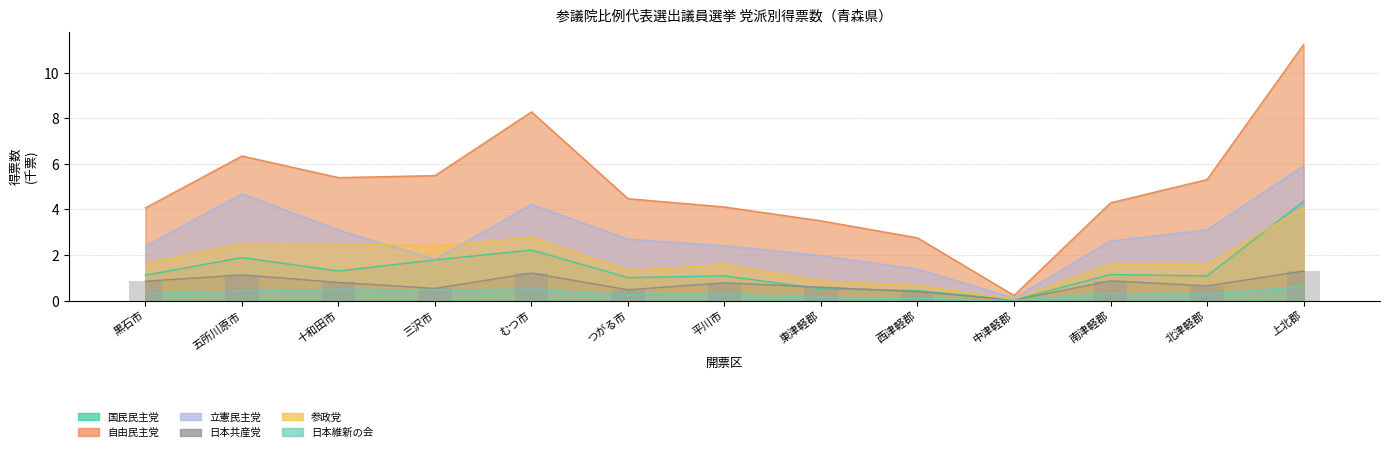

List the labels in order of 立憲民主党 value, smallest first.

中津軽郡, 西津軽郡, 三沢市, 東津軽郡, 黒石市, 平川市, 南津軽郡, つがる市, 十和田市, 北津軽郡, むつ市, 五所川原市, 上北郡